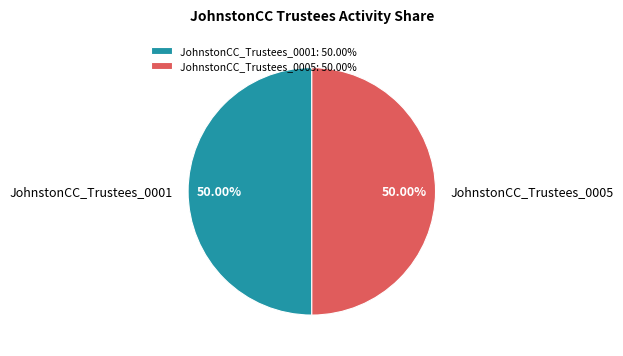

Combined, do JohnstonCC_Trustees_0005 and JohnstonCC_Trustees_0001 account for over 50%?

Yes